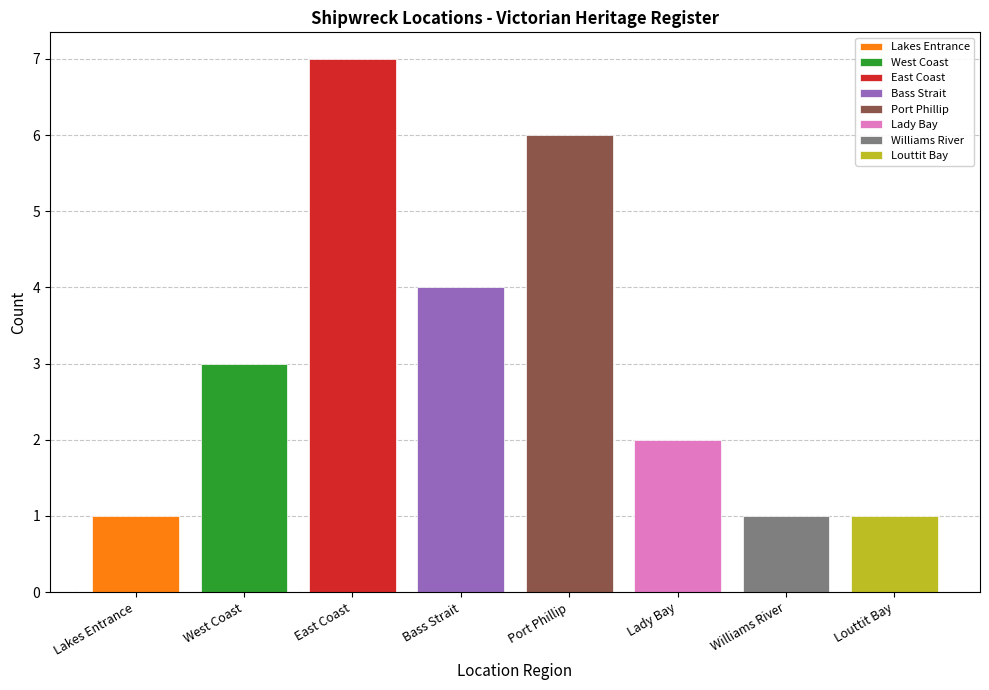

Count the number of categories in the chart.

8